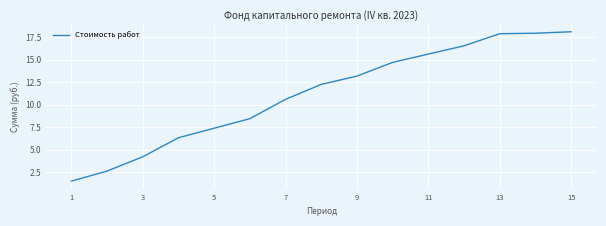

True or false: there are more than 1 points higher than both neighbors.

False